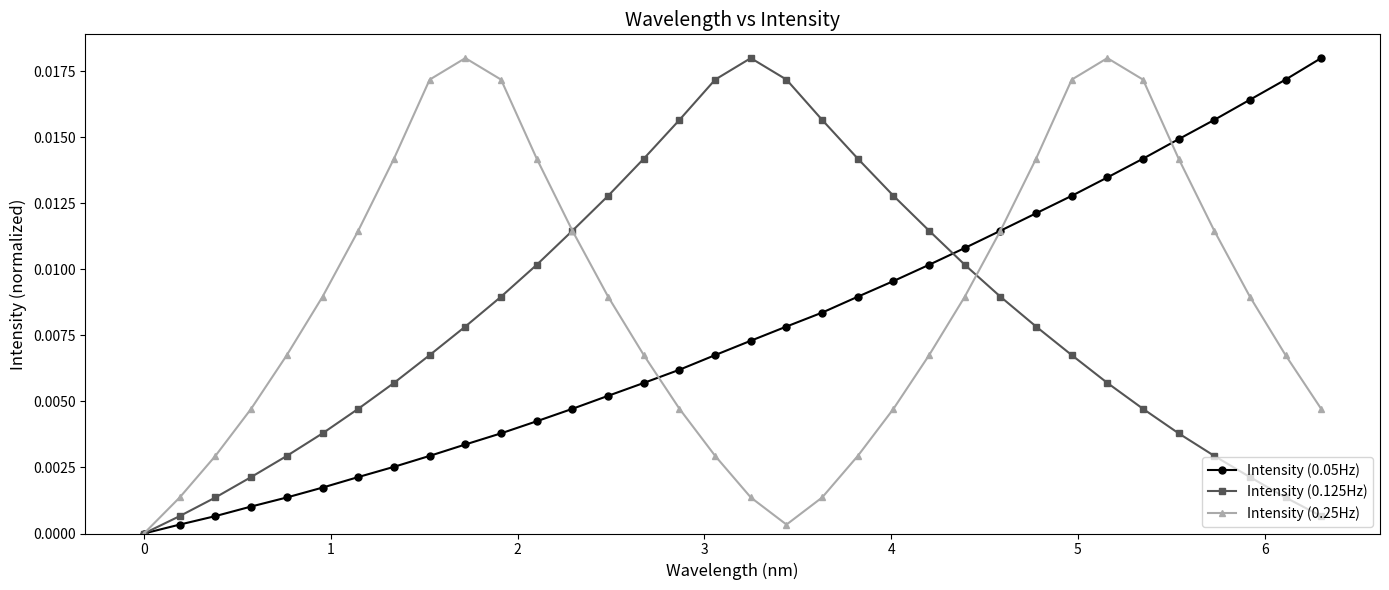

Which series has the largest total across all categories?

Intensity (0.25Hz)